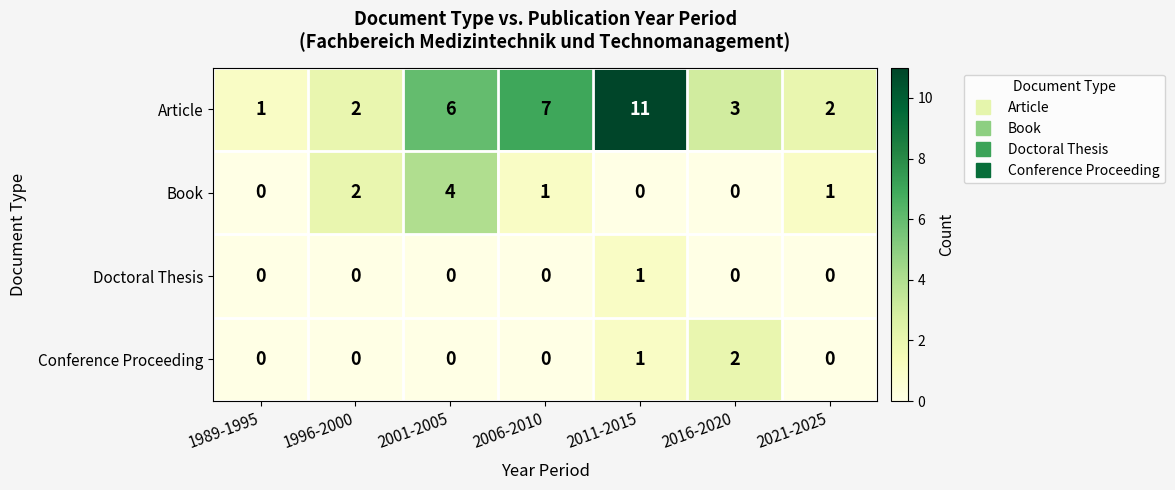

The value of Book at 2006-2010 is 2. True or false?

False